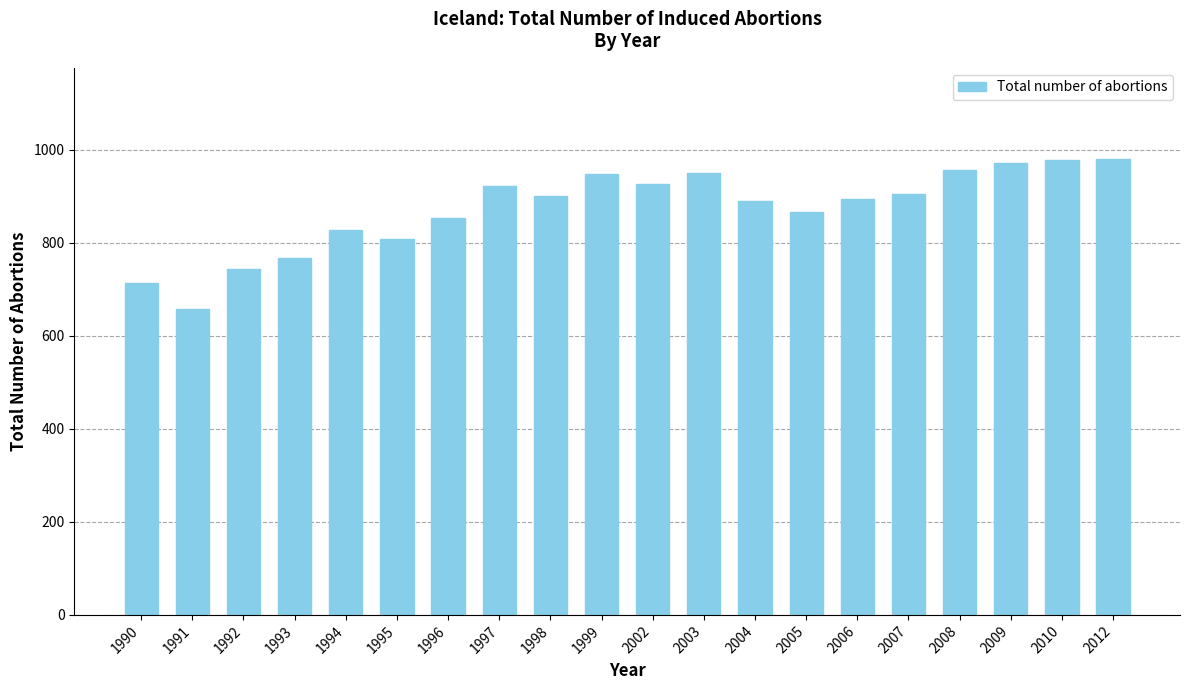

Are the bars grouped side by side (vs. stacked)?

No